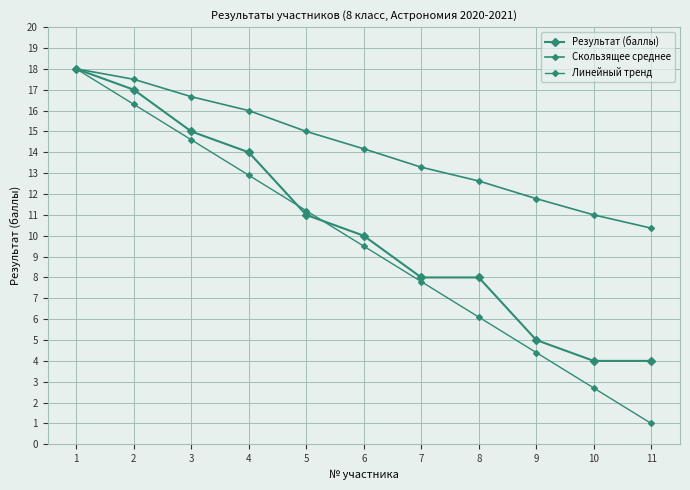

How many data points in Скользящее среднее are above 14?

6